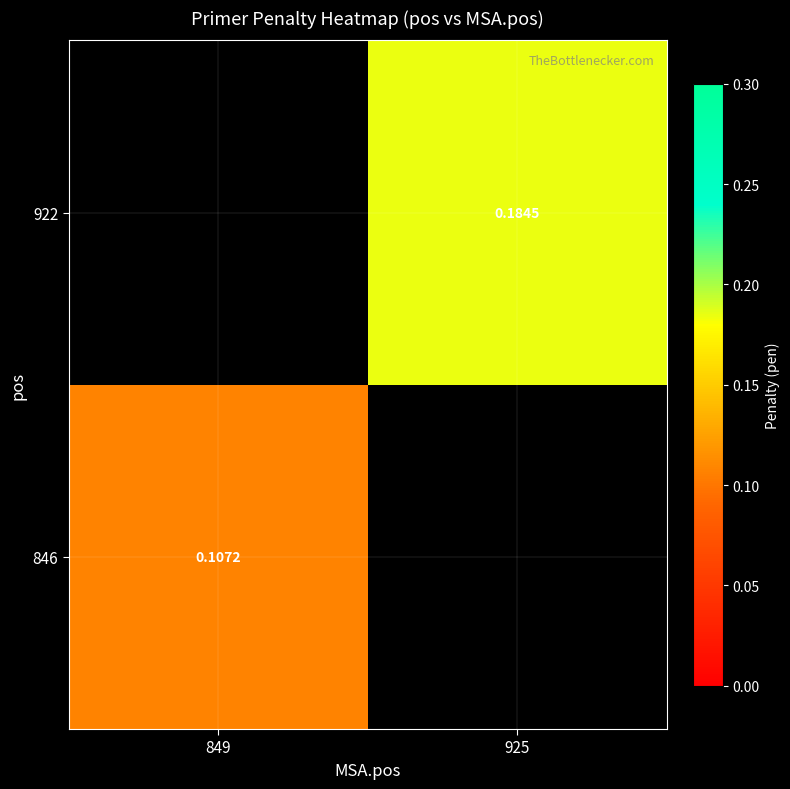

At how many categories does at least one series exceed 0?

2